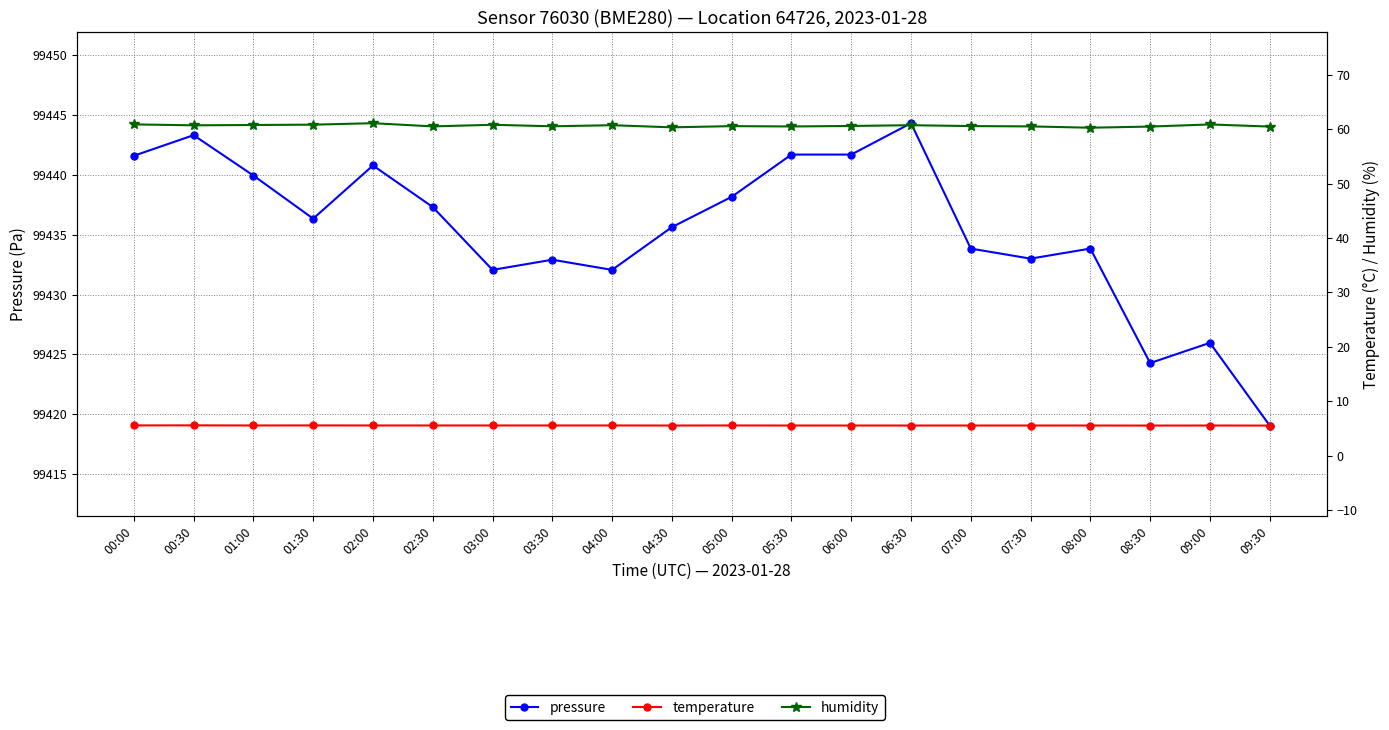

What is the approximate value of pressure at 04:00?

99432.1